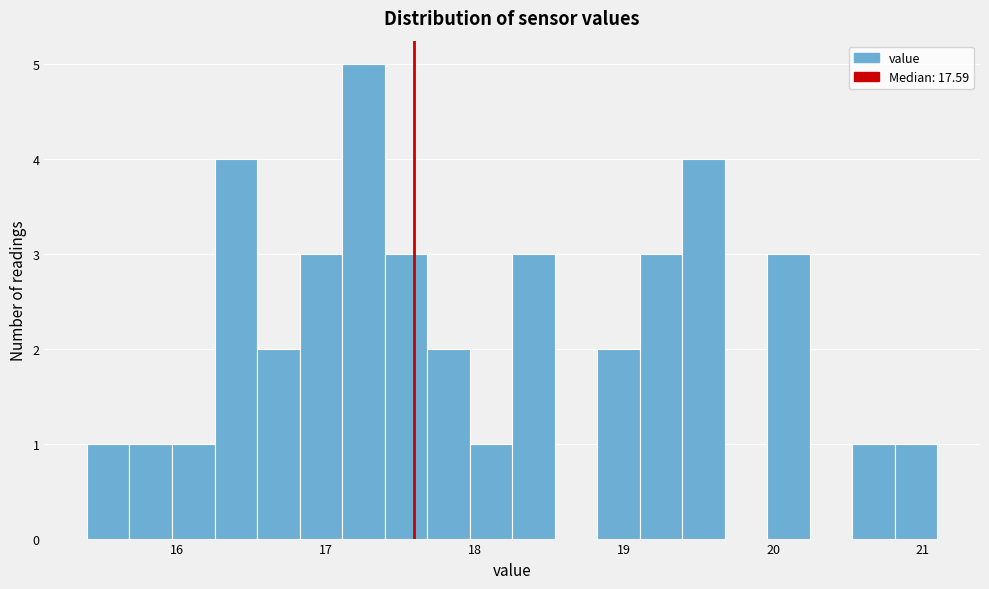

Around what value on the x-axis is the tallest bar? Give the approximate position of its centre, as read against the axis.

17.3